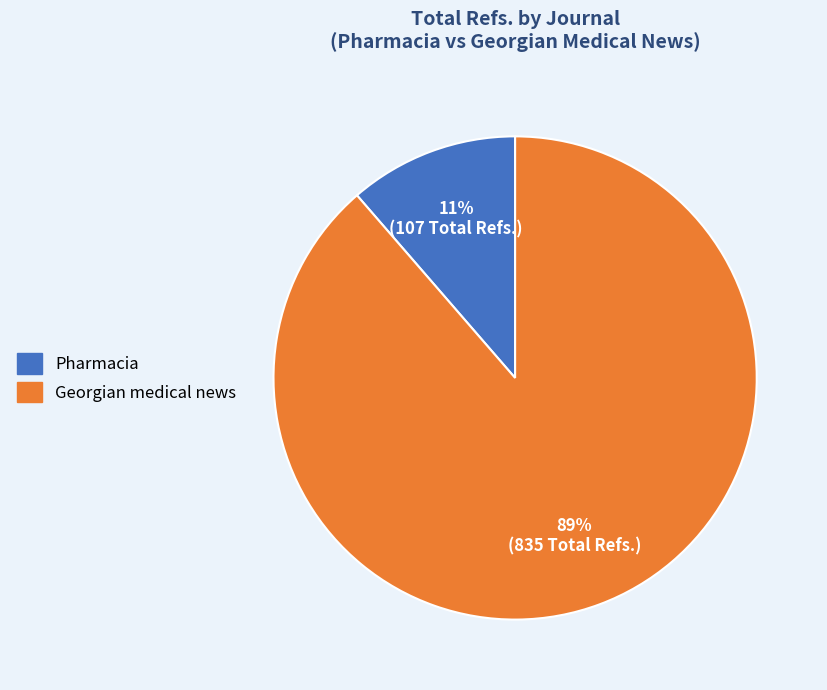

To the nearest percent, what is the average slice percentage?

50%